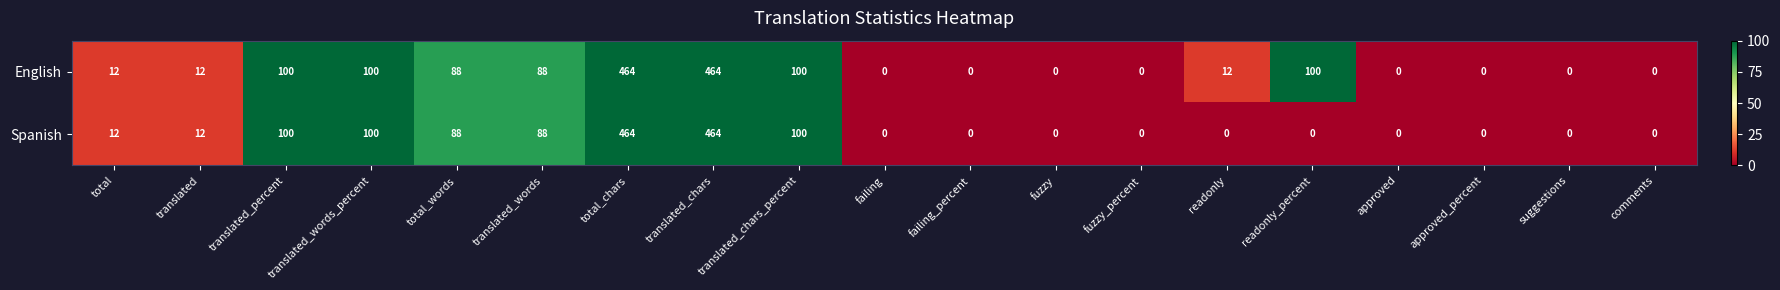

How many distinct data groups are displayed?

2